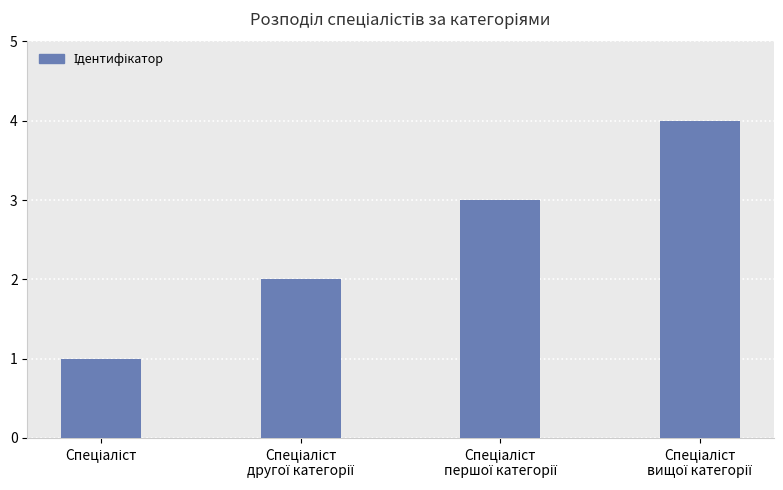

What is the difference between the maximum and minimum values?

3